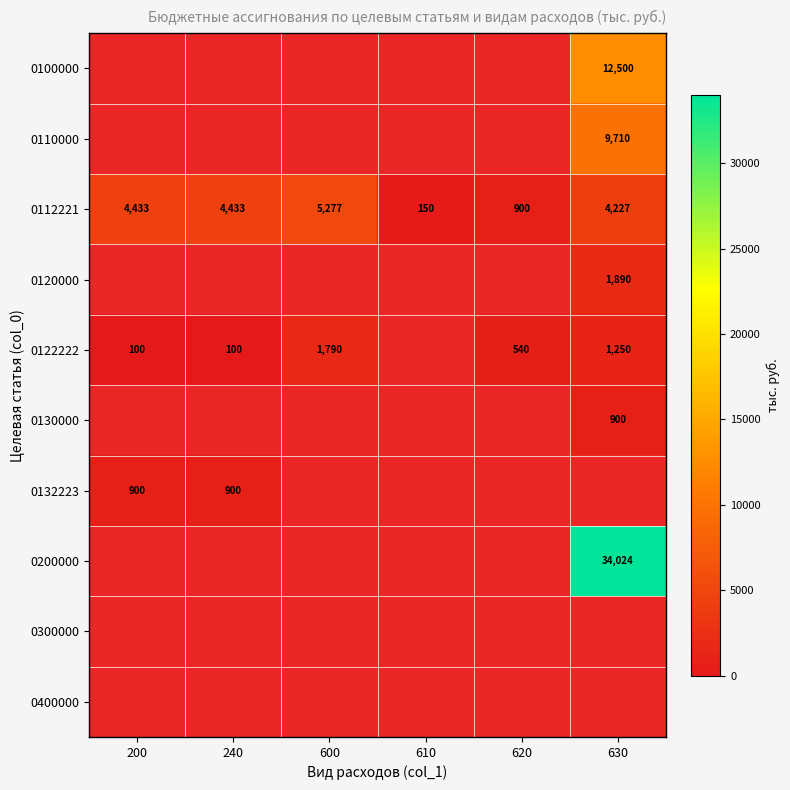

The value of 0122222 at 620 is 540. True or false?

True